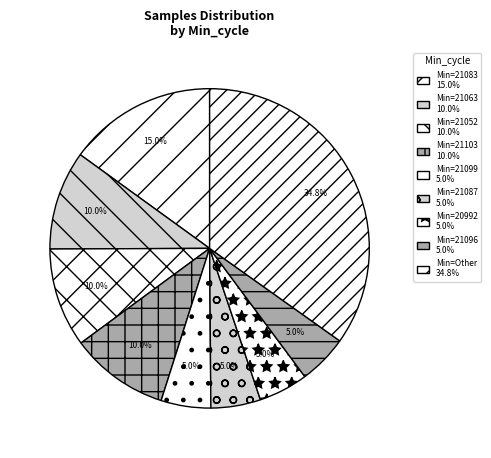

How many slices are in this pie chart?

9